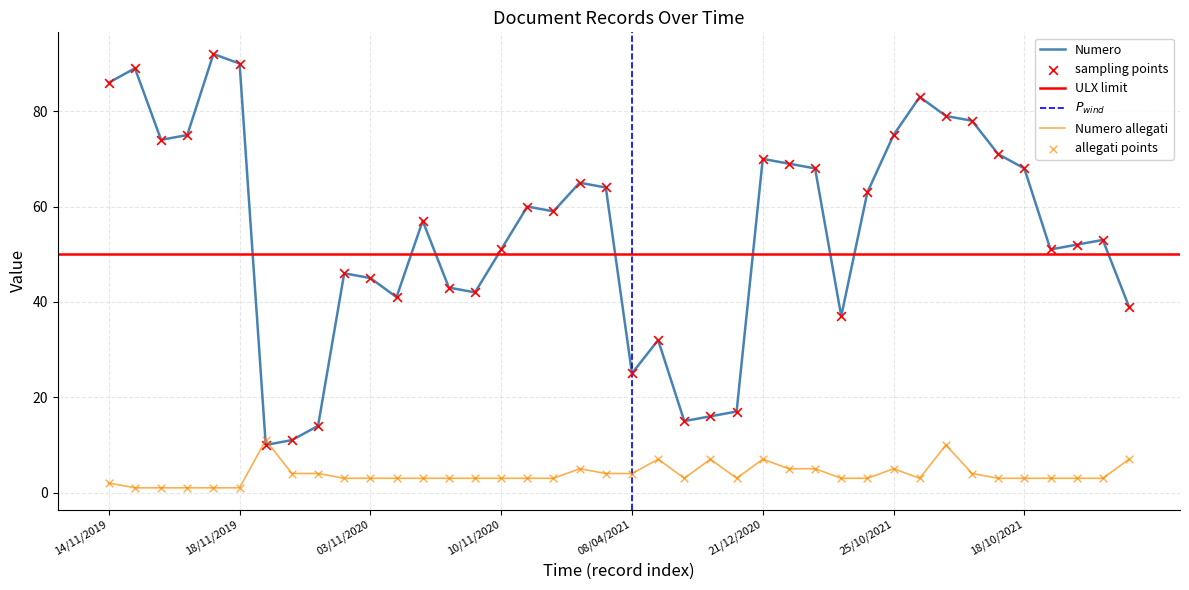

Which series contains the lowest Y value?

Numero allegati